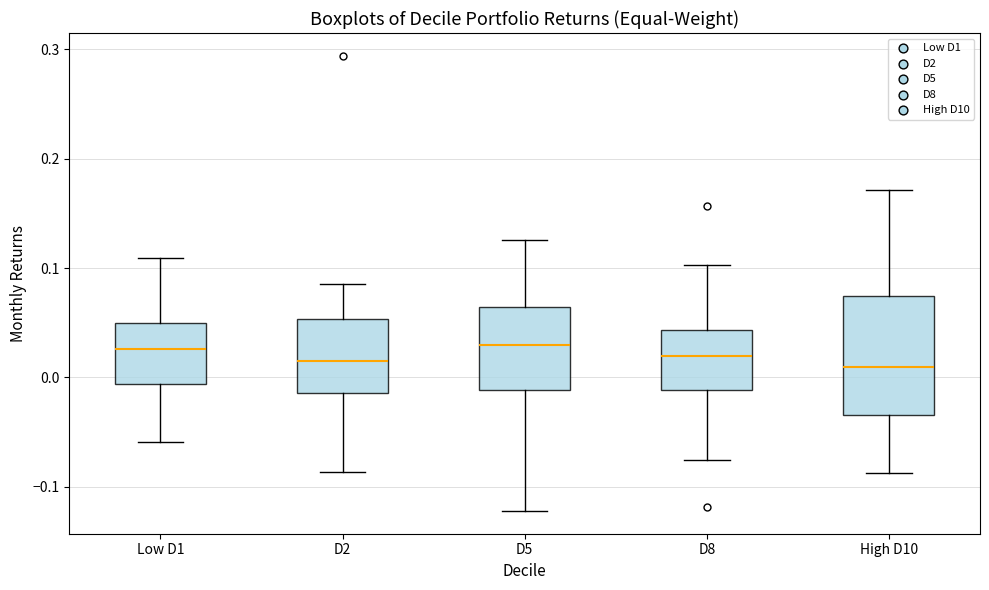

Which box is the tallest, from its lower edge to its upper edge?

High D10